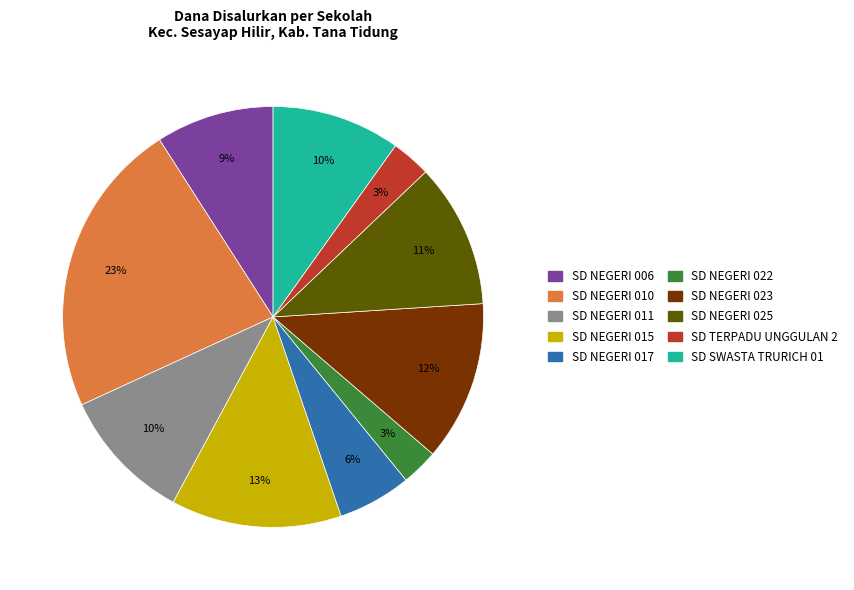

Is there any slice that represents more than half of the pie?

No